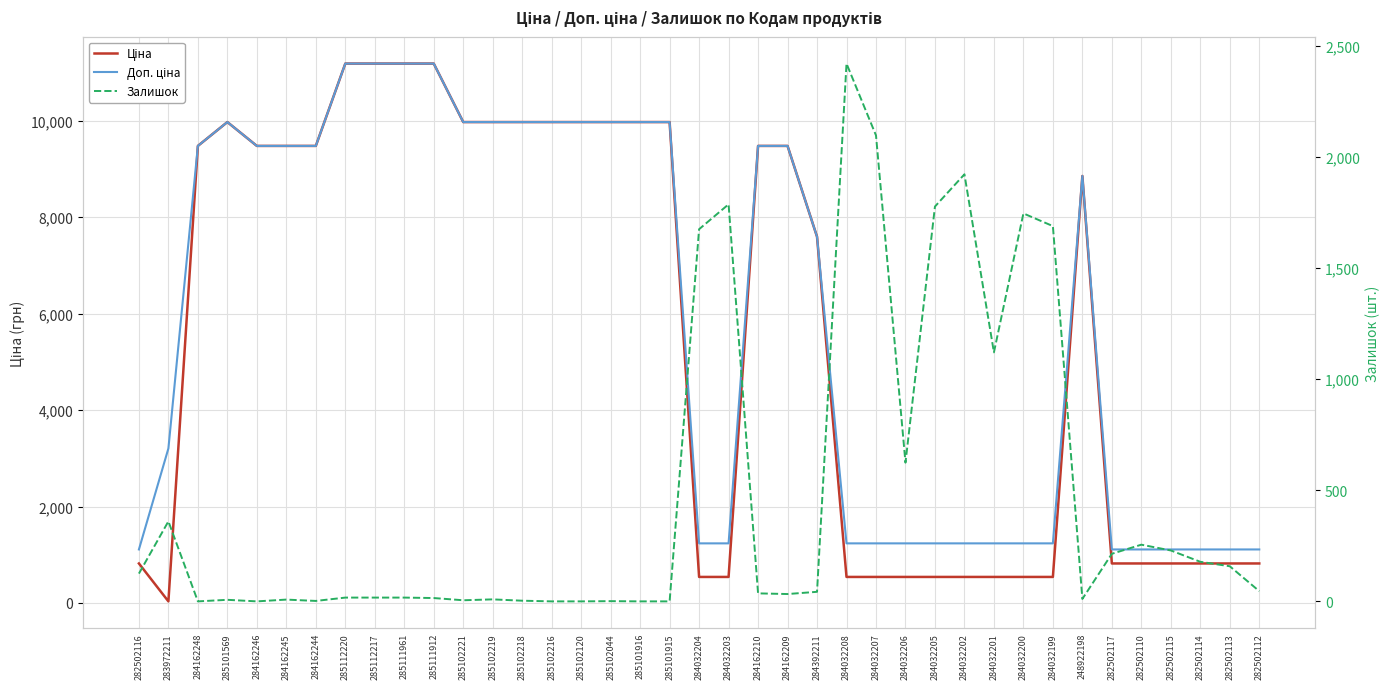

Which series has the widest spread of values?

Ціна